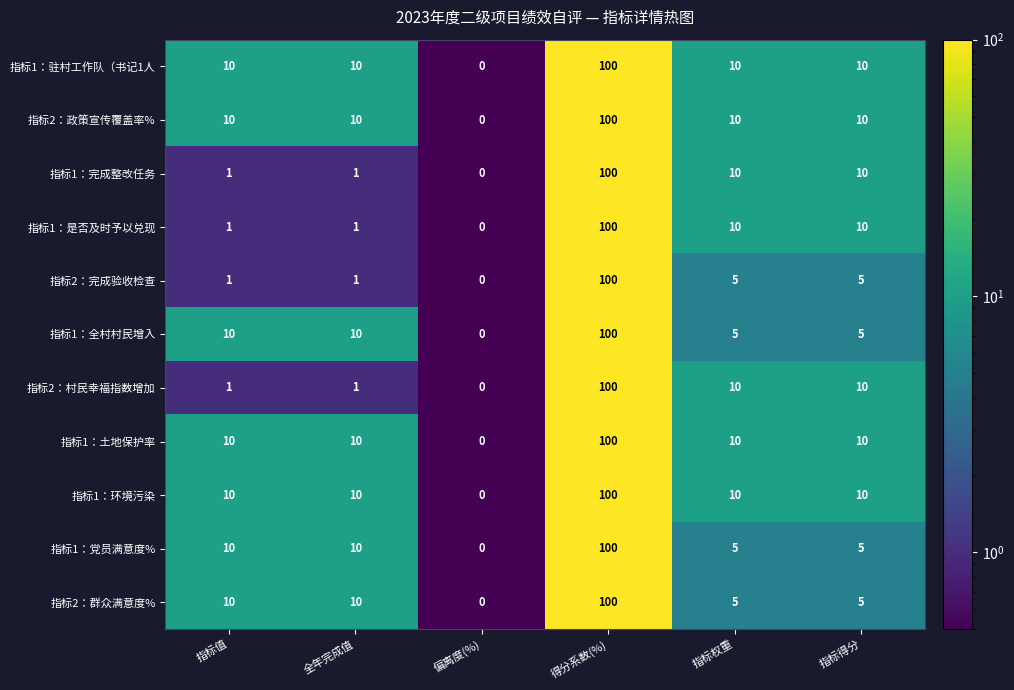

What is the total value across all series at 得分系数(%)?

1100